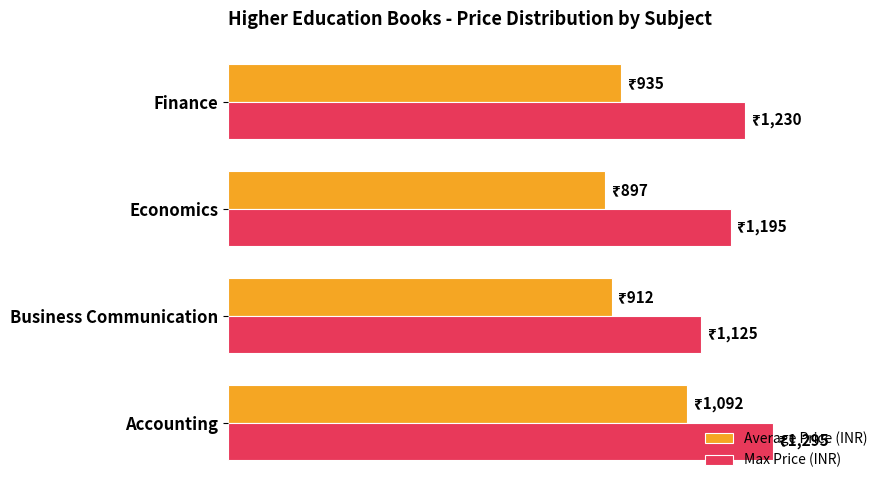

Rank the categories by Average Price (INR) value from highest to lowest.

Accounting, Finance, Business Communication, Economics